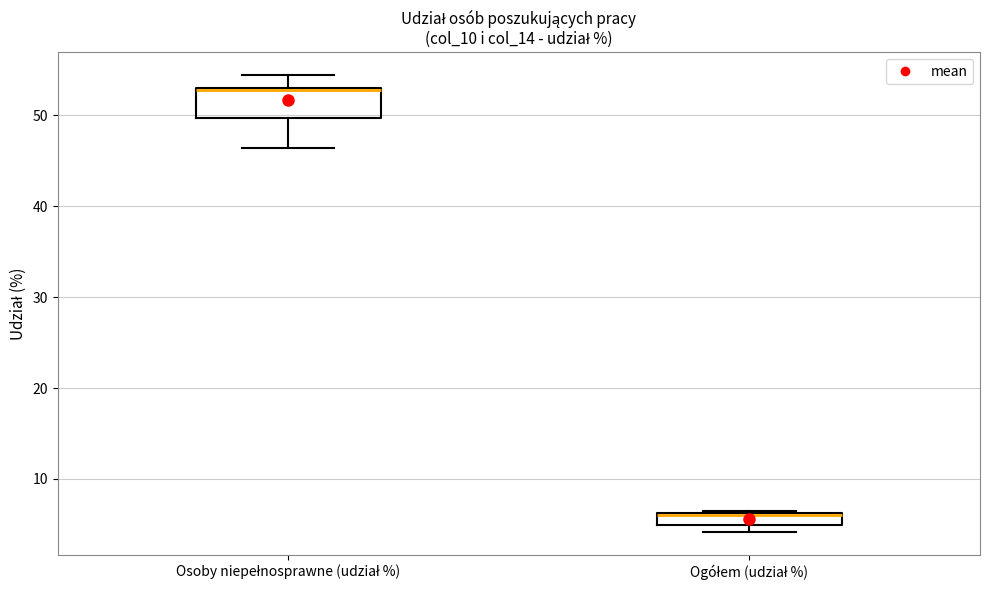

Comparing the boxes themselves (not the whiskers), which one is the tallest?

Osoby niepełnosprawne (udział %)